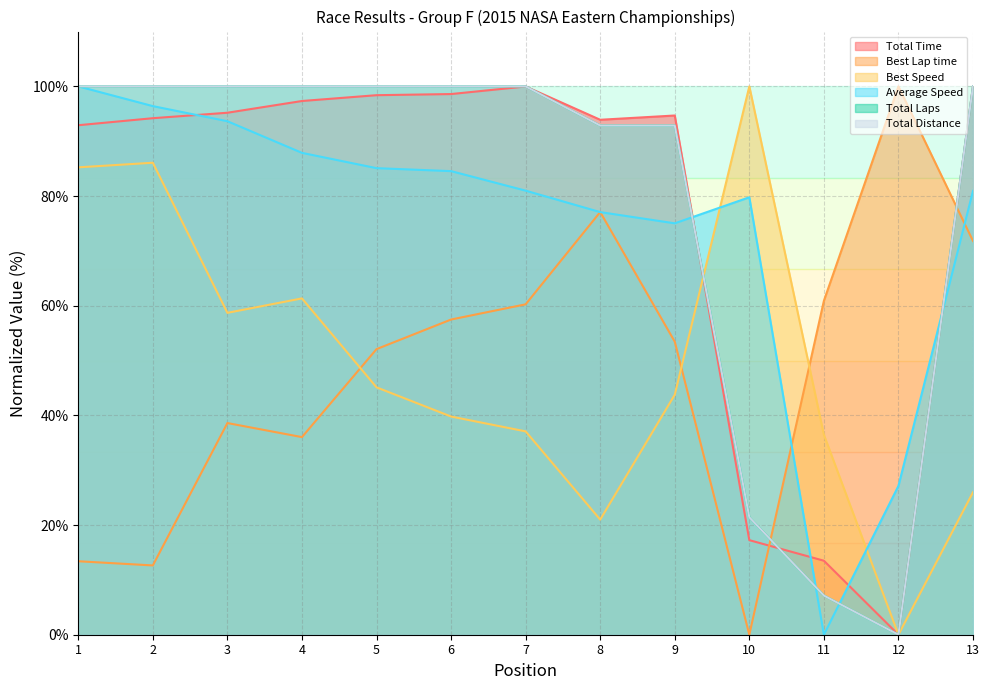

List the series in order of their peak value, highest first.

Total Time, Total Distance, Average Speed, Best Lap time, Total Laps, Best Speed